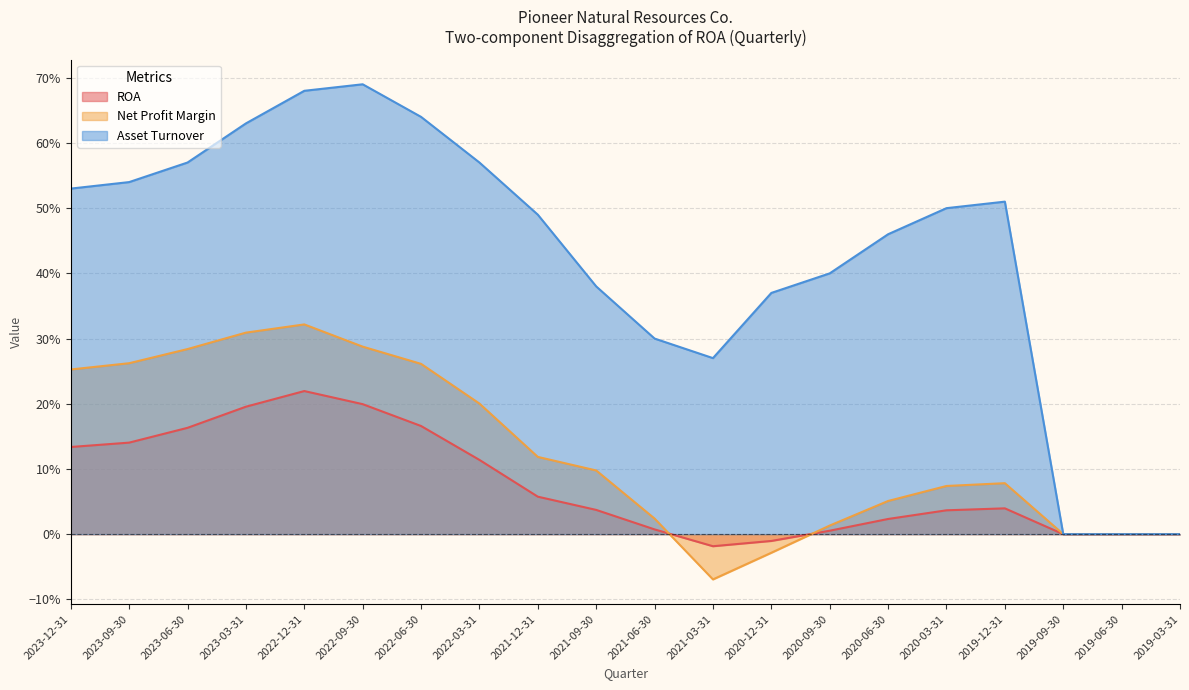

True or false: ROA has a value of 0.1 at 2023-03-31.

False